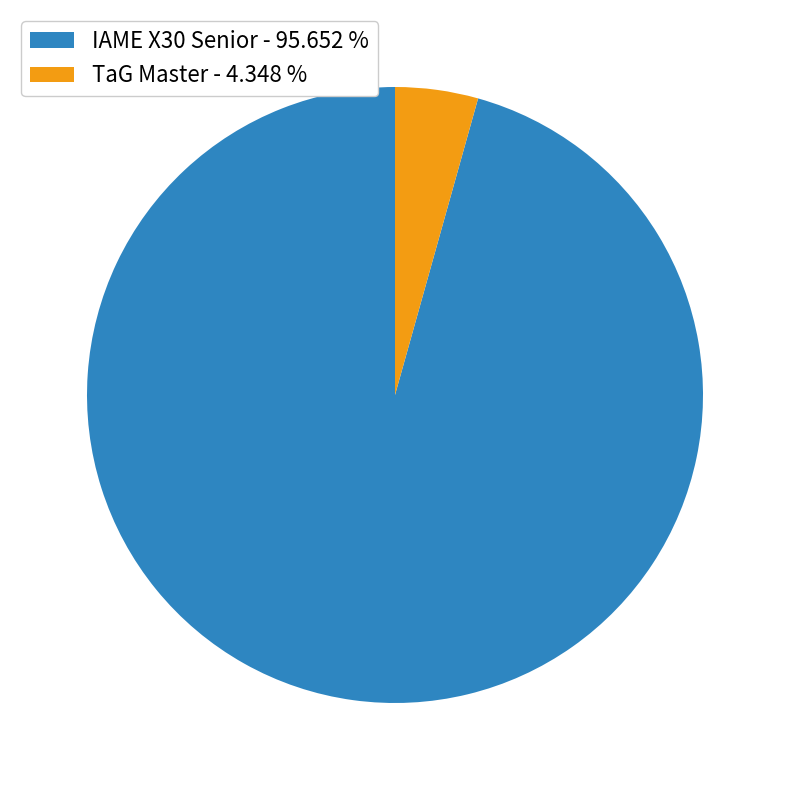

Is the sum of IAME X30 Senior - 95.652 % and TaG Master - 4.348 % greater than half?

Yes